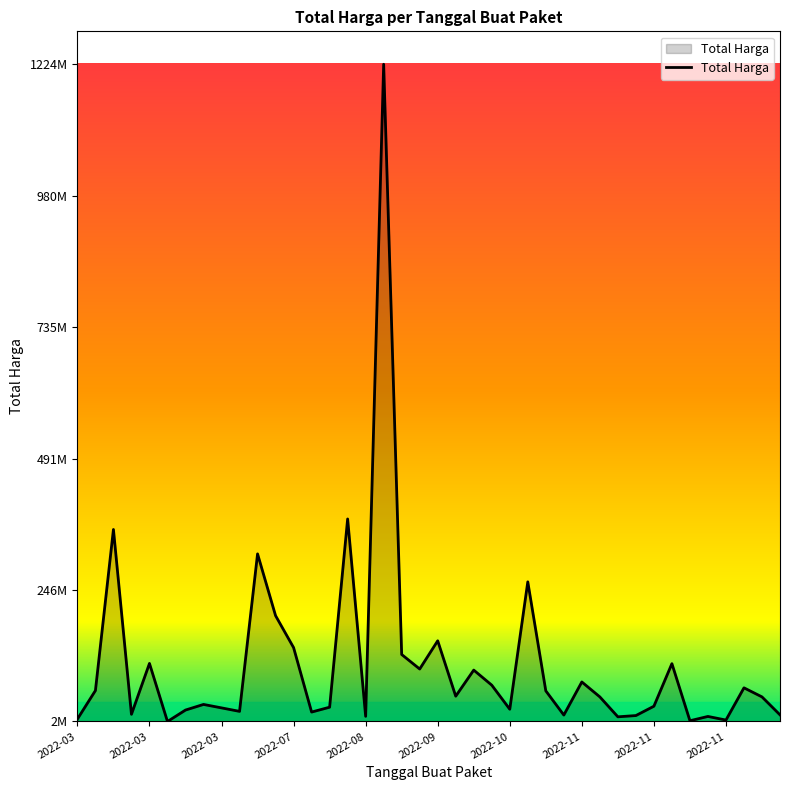

Does the chart have visible grid lines?

No